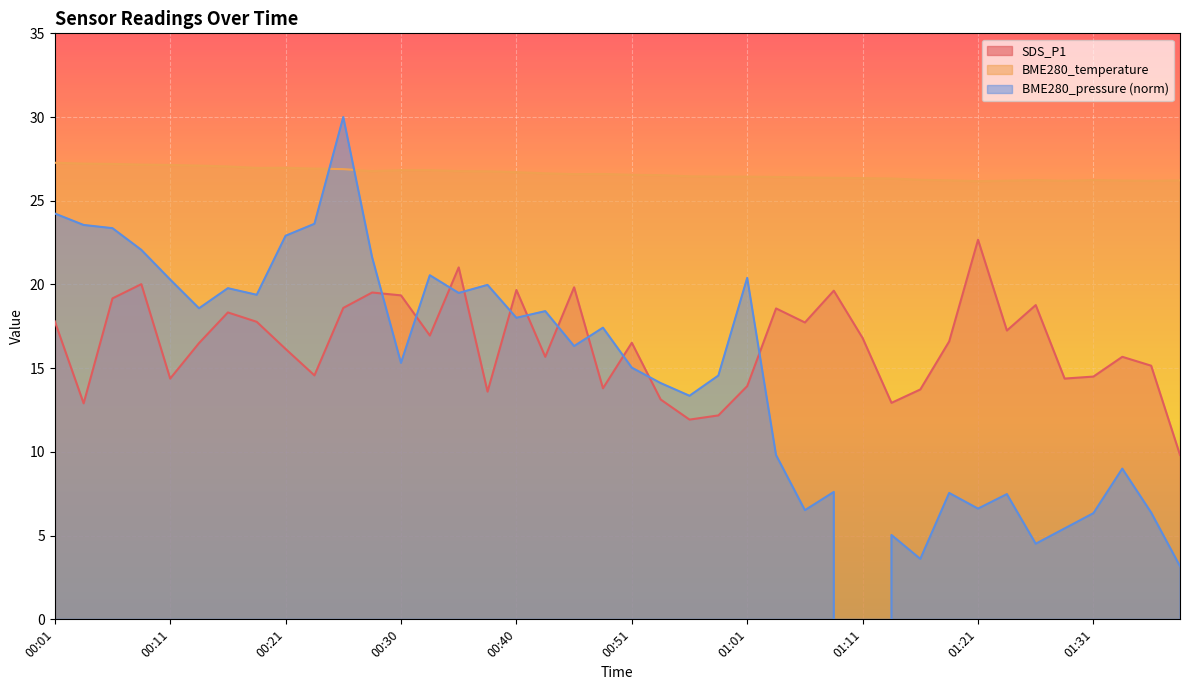

What is the value of the SDS_P1 point at the 10th from the left?

14.6